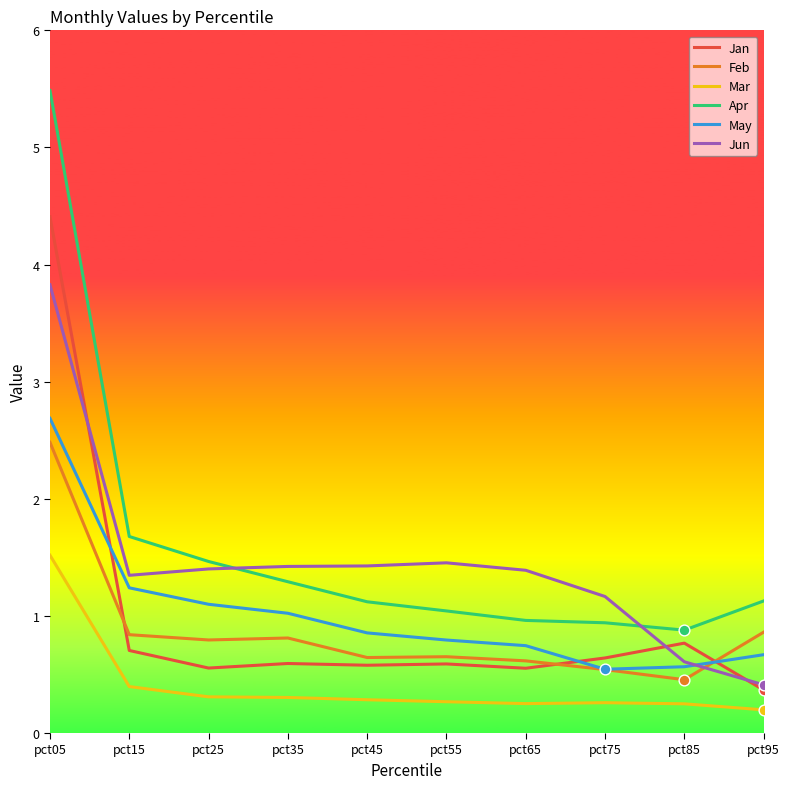

What are all the series names shown in the legend?

Jan, Feb, Mar, Apr, May, Jun